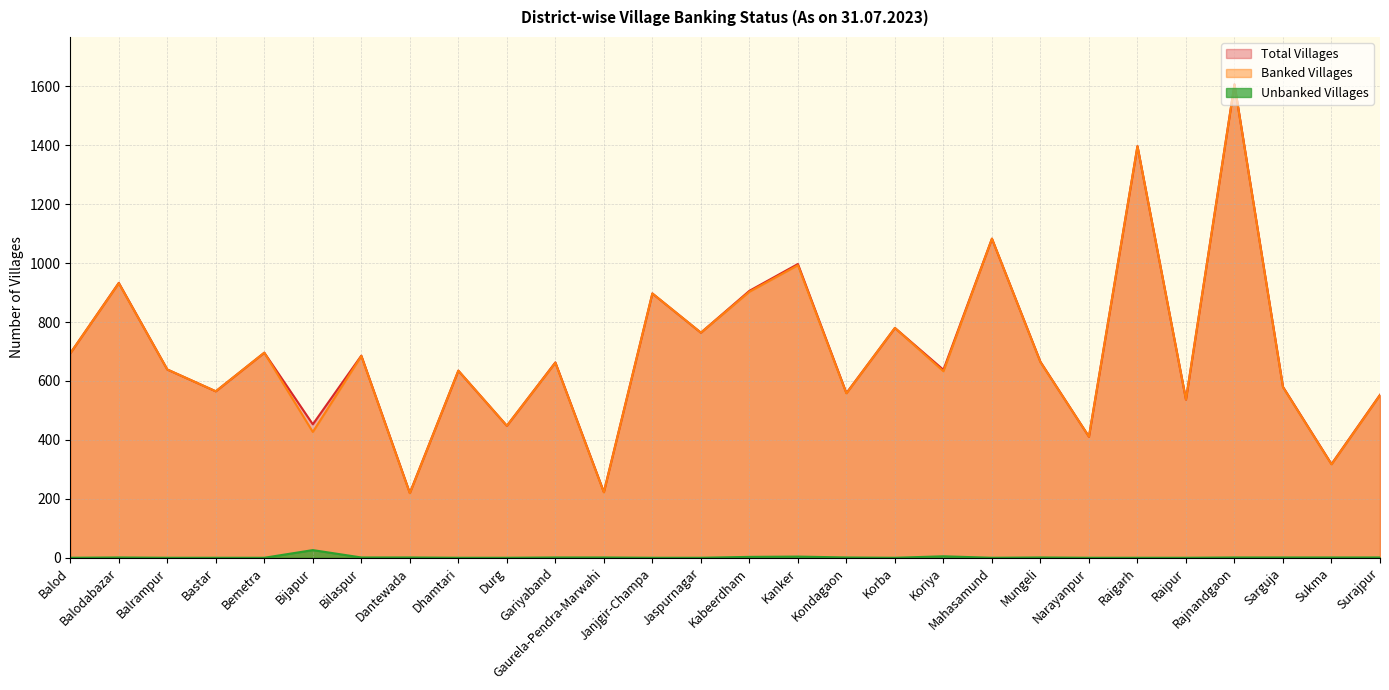

Which has a higher value, Sarguja or Mungeli?

Mungeli